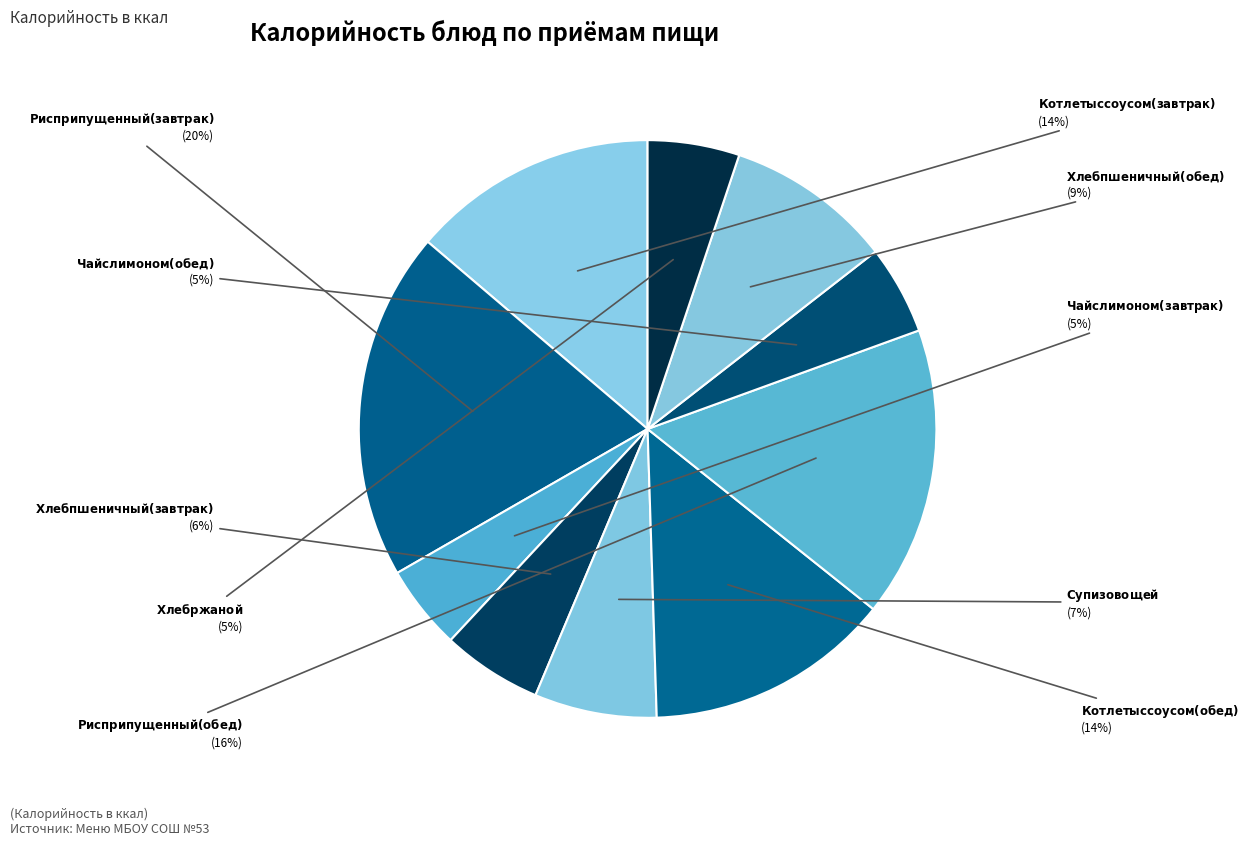

Count the number of slices in the pie.

10